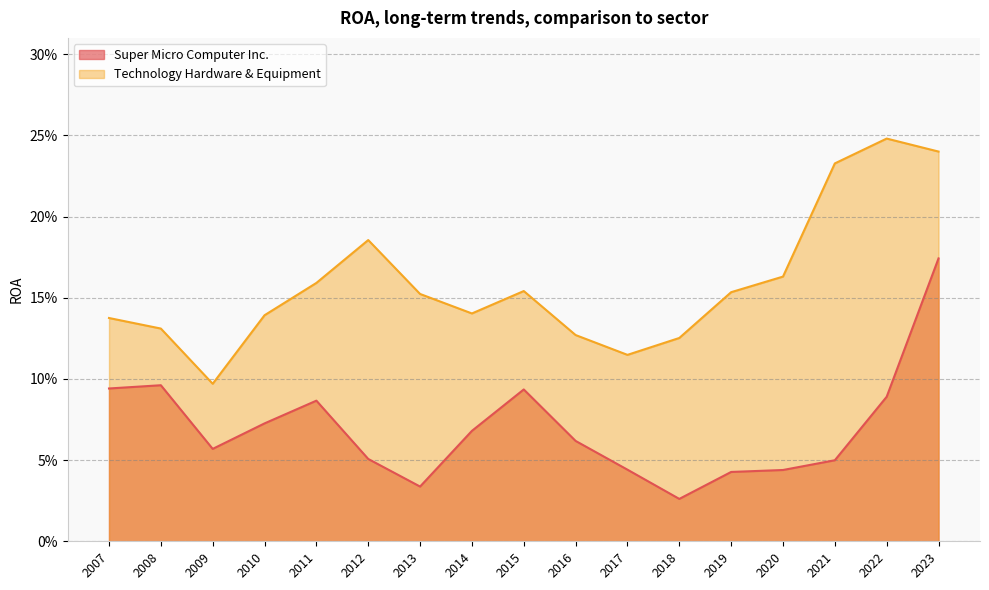

What is the difference between the Technology Hardware & Equipment values at 2023 and 2016?

0.1